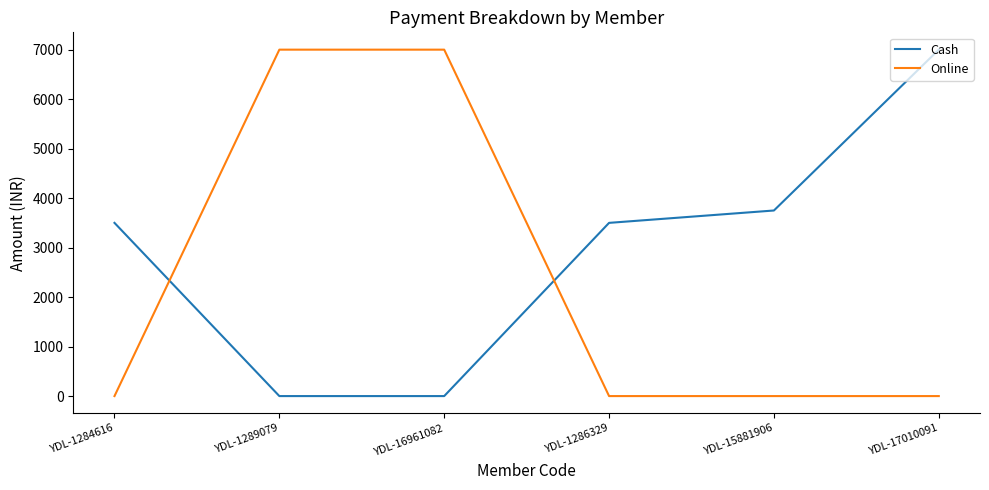

What is the approximate value of Cash at YDL-15881906, to the nearest 100?

3800